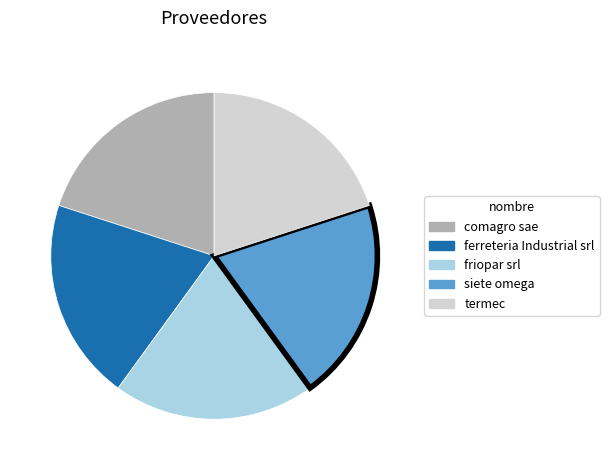

The ferreteria Industrial srl slice represents 31% of the pie. True or false?

False